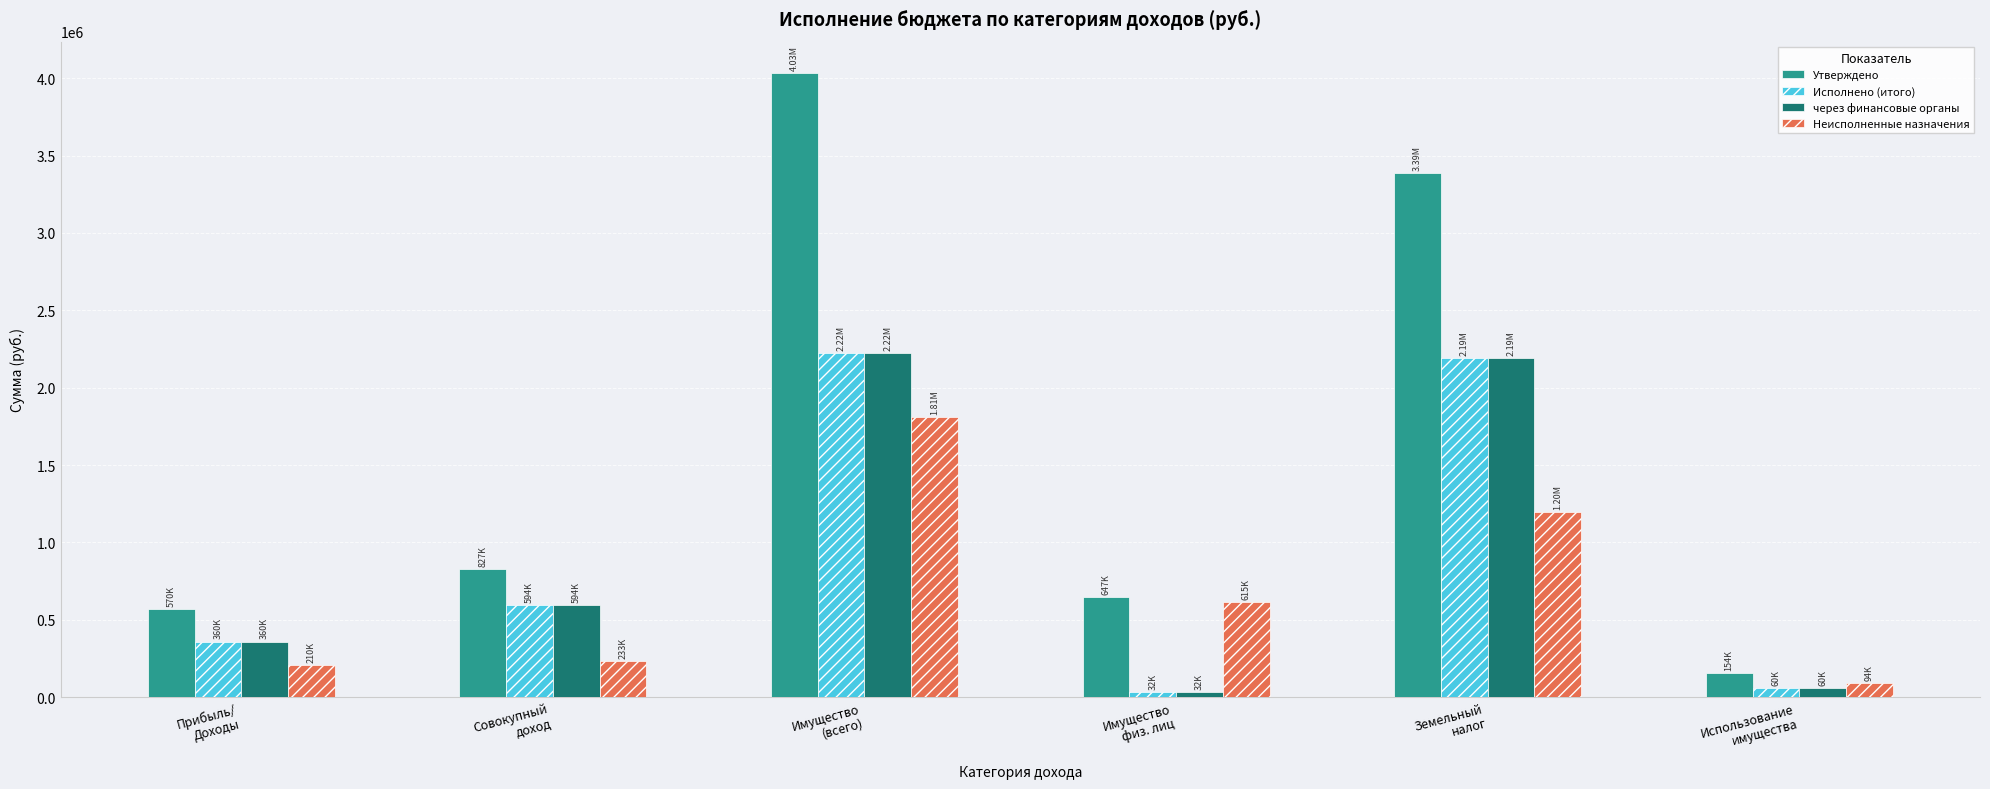

Which series has the widest spread of values?

Утверждено